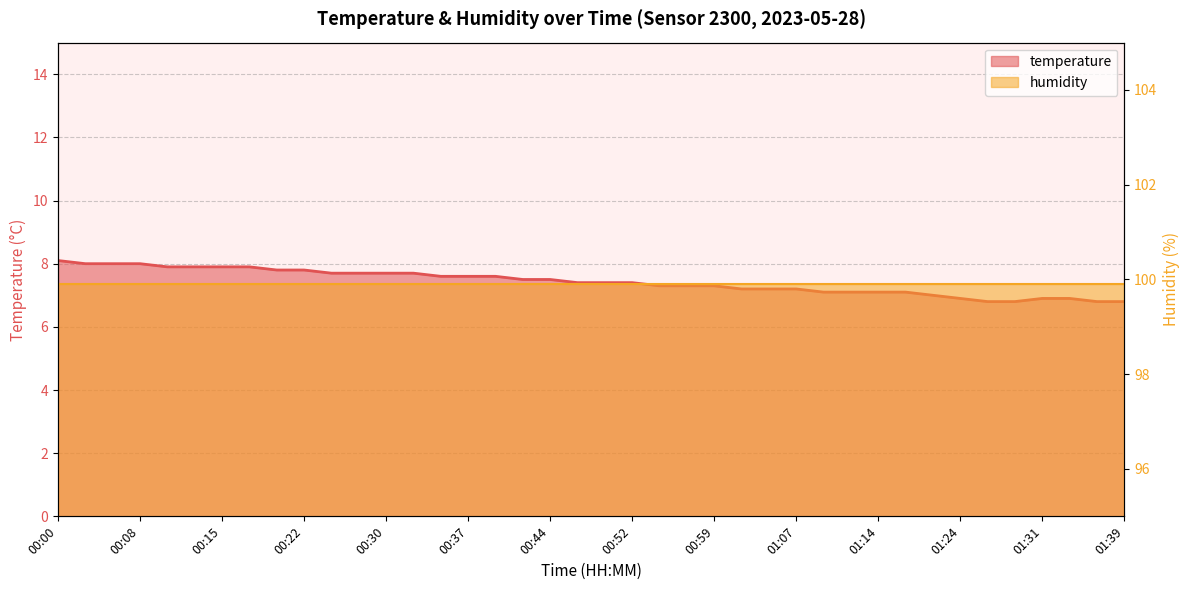

At which category does the chart reach its peak across all series?

00:00